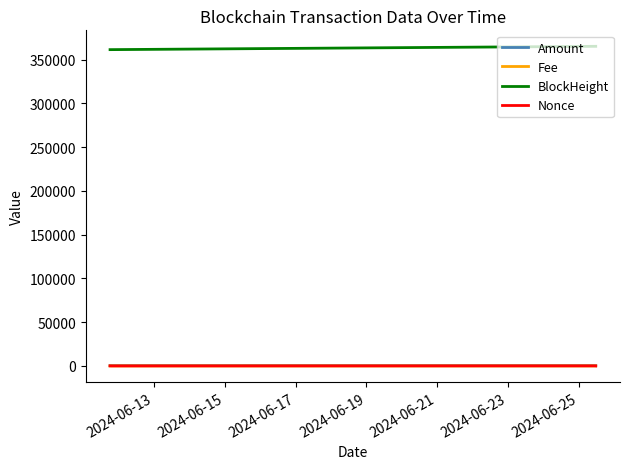

True or false: BlockHeight and Amount intersect in this chart.

False